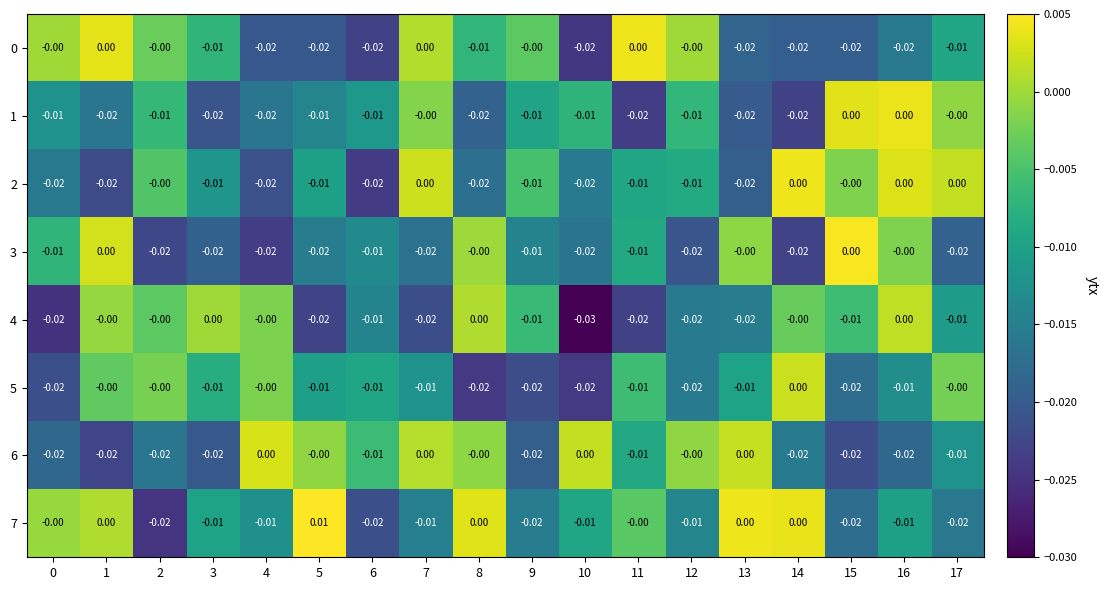

How many series are shown in this chart?

8